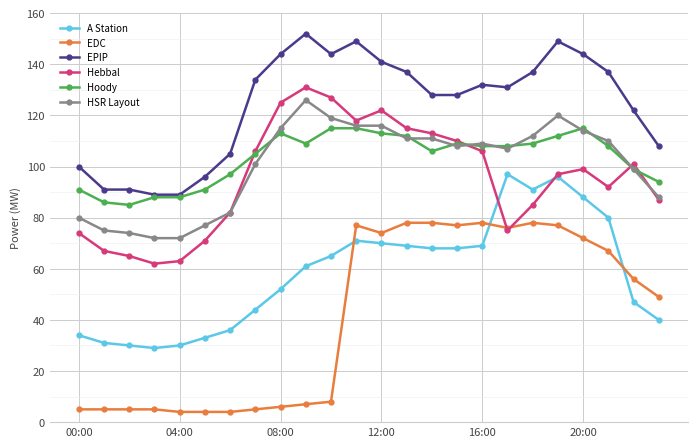

Which series has the largest range (max minus min)?

EDC